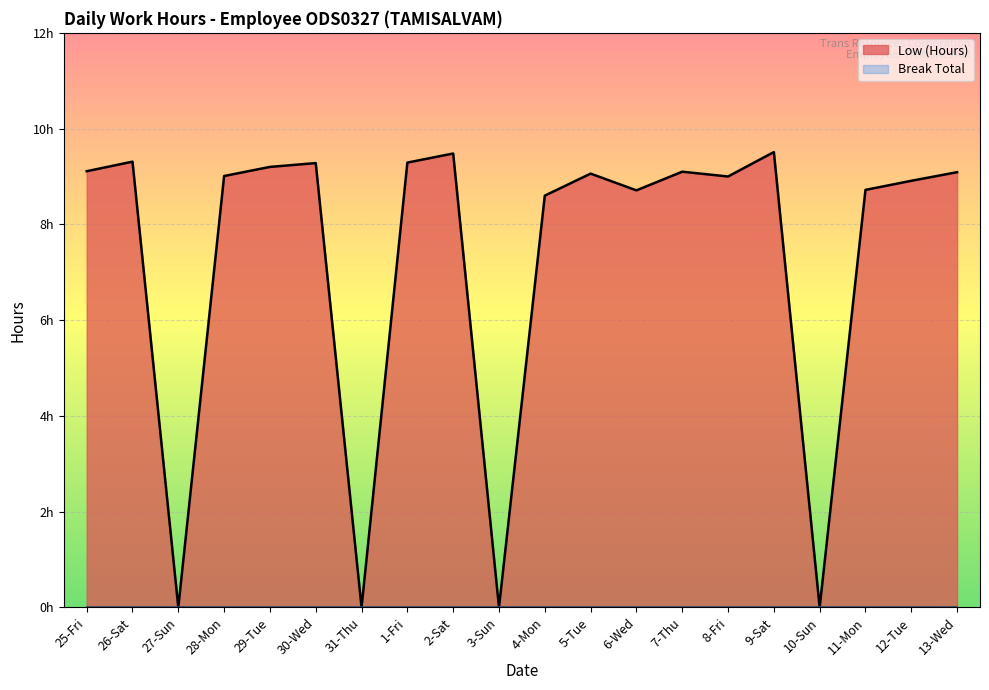

The value at 26-Sat is 9.3. True or false?

True